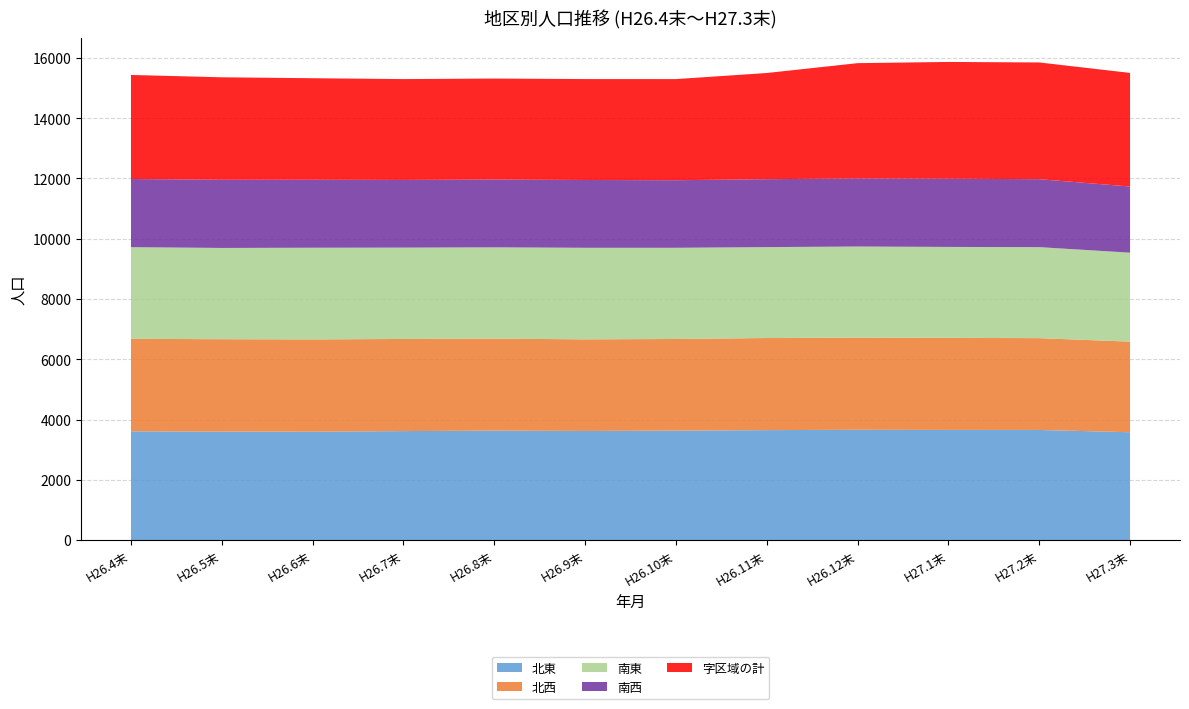

Reading left to right, what are all the values shown in this chart?

北東: H26.4末=3608	H26.5末=3598	H26.6末=3596	H26.7末=3616	H26.8末=3631	H26.9末=3620	H26.10末=3631	H26.11末=3648	H26.12末=3658	H27.1末=3654	H27.2末=3653	H27.3末=3579
北西: H26.4末=3070	H26.5末=3067	H26.6末=3062	H26.7末=3057	H26.8末=3053	H26.9末=3040	H26.10末=3041	H26.11末=3056	H26.12末=3059	H27.1末=3056	H27.2末=3047	H27.3末=3005
南東: H26.4末=3041	H26.5末=3028	H26.6末=3042	H26.7末=3031	H26.8末=3029	H26.9末=3038	H26.10末=3026	H26.11末=3017	H26.12末=3023	H27.1末=3017	H27.2末=3020	H27.3末=2952
南西: H26.4末=2261	H26.5末=2263	H26.6末=2256	H26.7末=2246	H26.8末=2251	H26.9末=2250	H26.10末=2243	H26.11末=2253	H26.12末=2259	H27.1末=2262	H27.2末=2255	H27.3末=2195
字区域の計: H26.4末=3453	H26.5末=3400	H26.6末=3369	H26.7末=3346	H26.8末=3350	H26.9末=3349	H26.10末=3355	H26.11末=3524	H26.12末=3826	H27.1末=3876	H27.2末=3873	H27.3末=3770